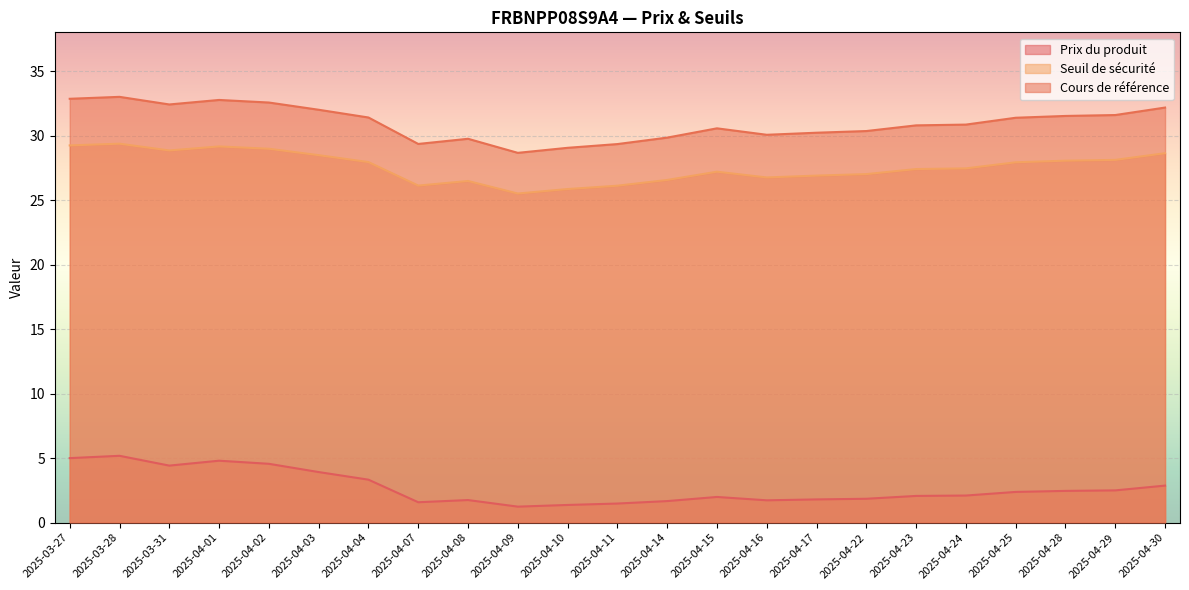

Which series has the largest total across all categories?

Cours de référence